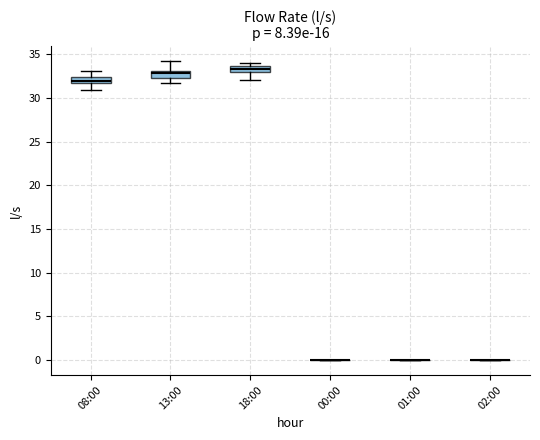

Where does the median line of the box for 08:00 sit on the y-axis? The values are not printed on the chart, so give them approximately, as read against the axis.

32.0